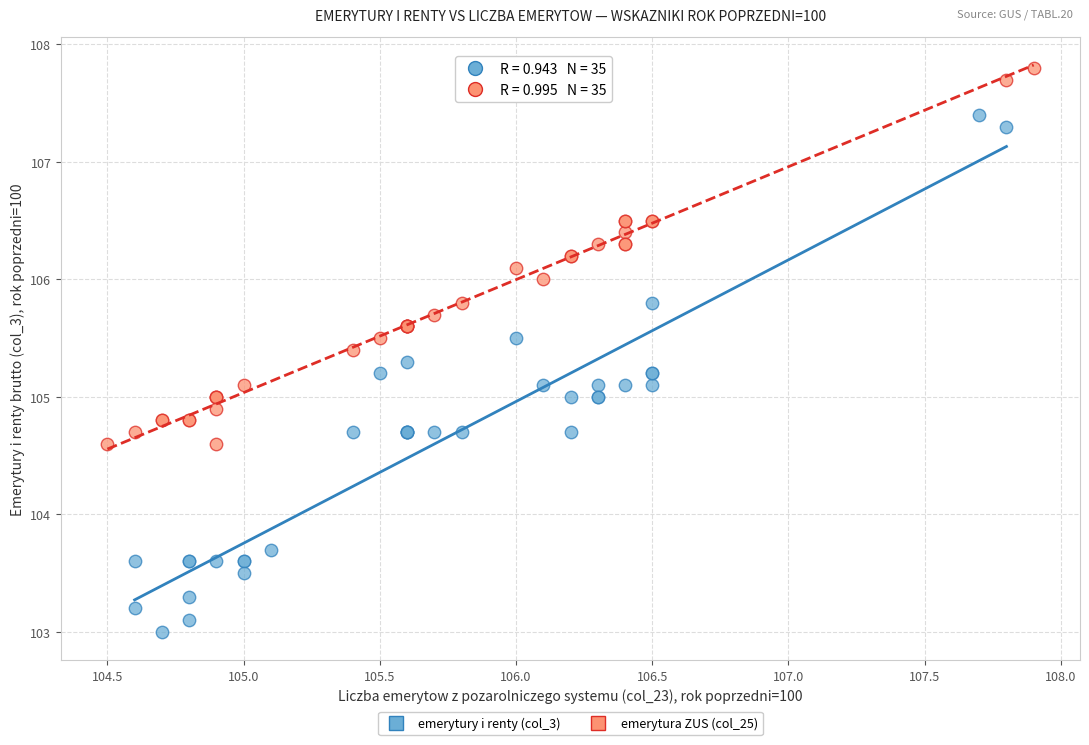

Which series contains the highest Y value?

emerytura ZUS (col_25)